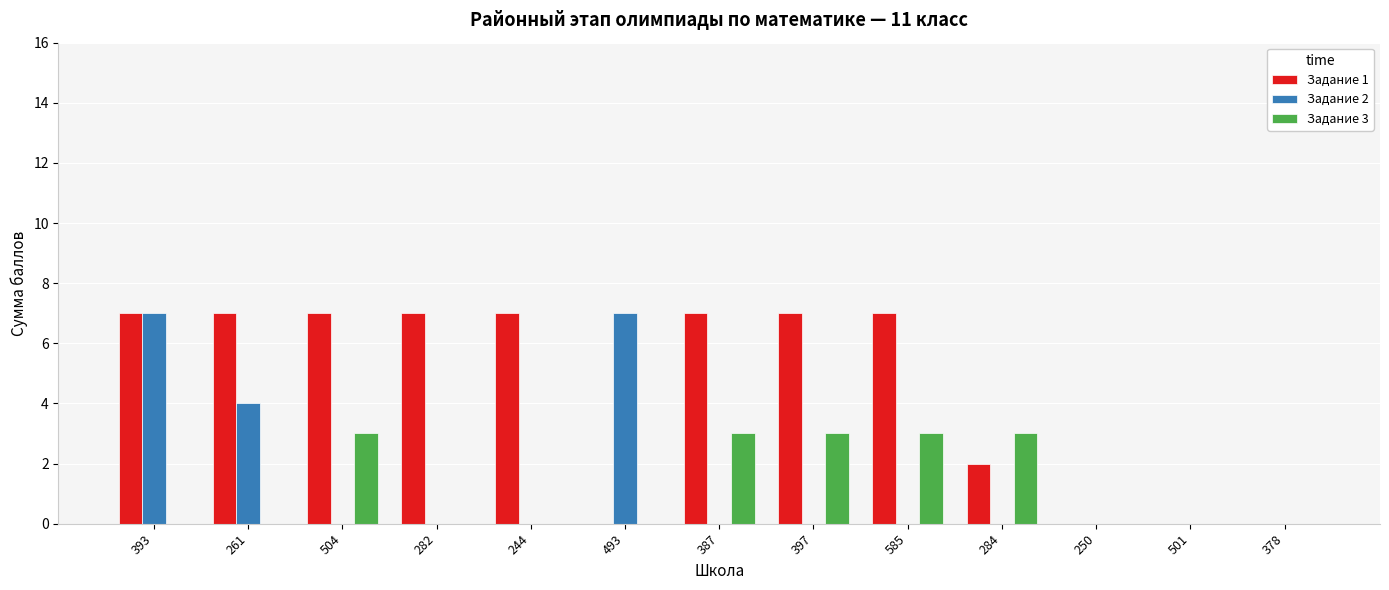

How many distinct data groups are displayed?

3